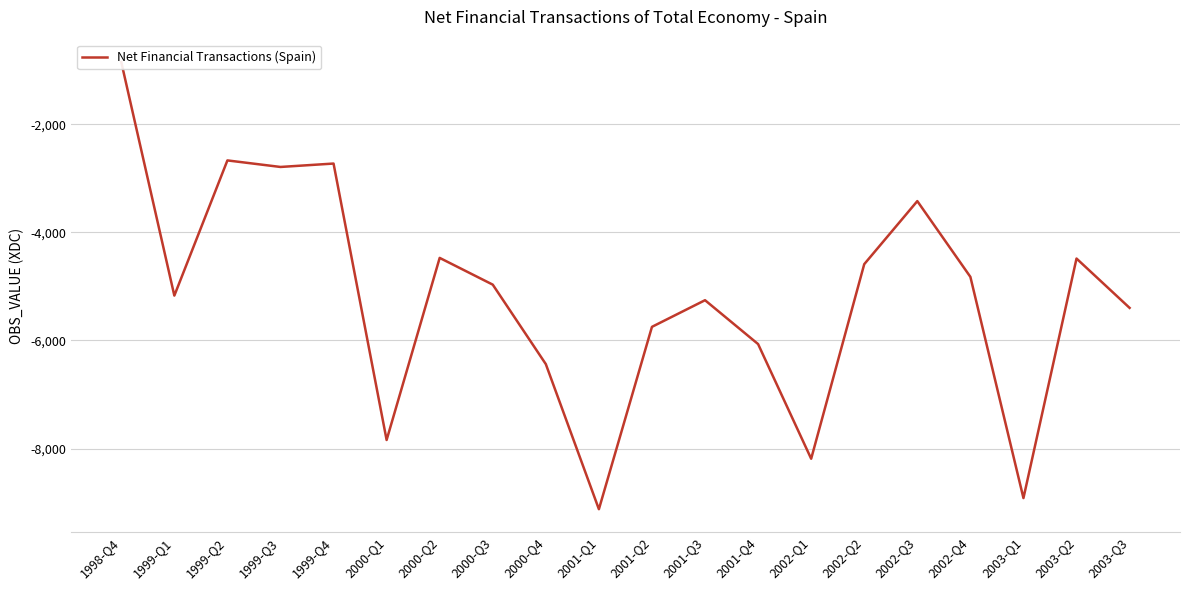

What is the smallest value displayed?

-9123